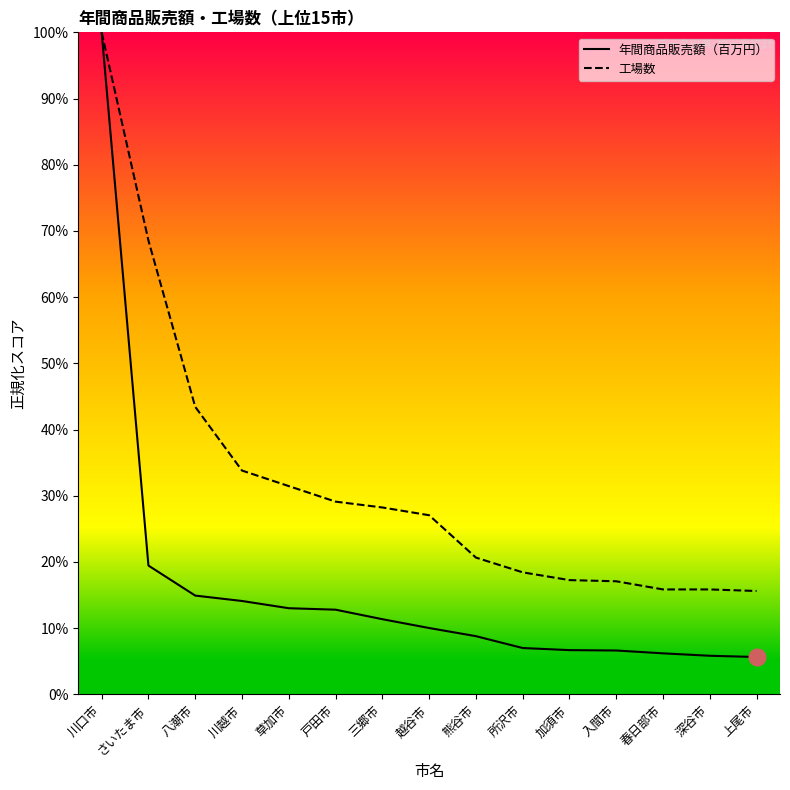

Rank the series at 草加市 from highest to lowest value.

工場数, 年間商品販売額（百万円）